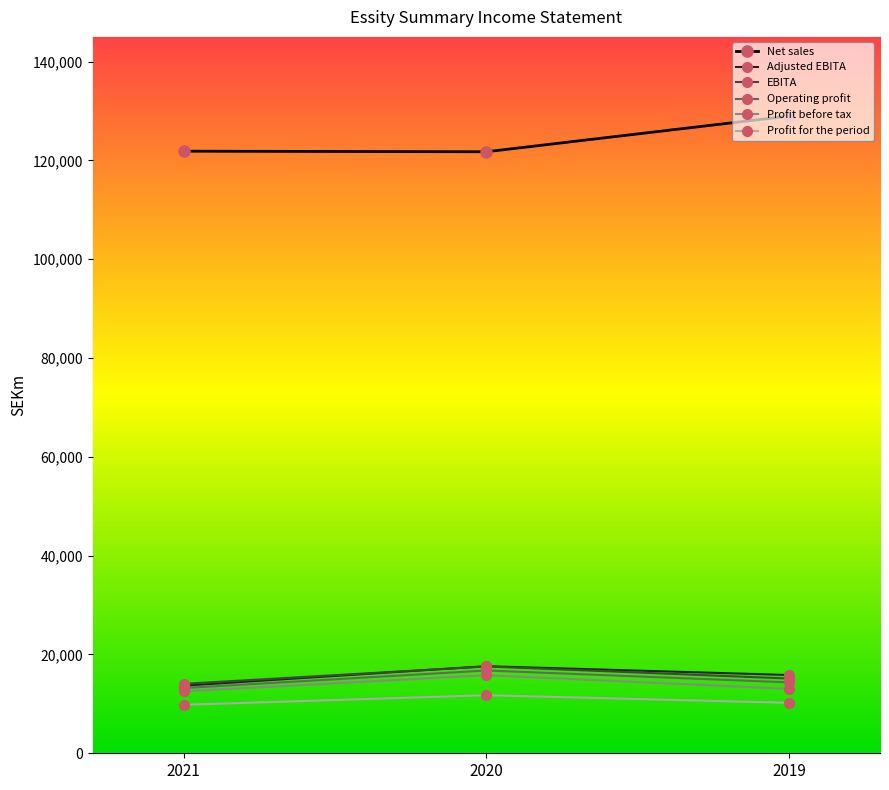

Reading left to right, list all the values displayed in this chart.

Net sales: 2021=121867	2020=121752	2019=128975
Adjusted EBITA: 2021=13680	2020=17626	2019=15840
EBITA: 2021=14051	2020=17567	2019=15127
Operating profit: 2021=13199	2020=16758	2019=14349
Profit before tax: 2021=12537	2020=15800	2019=13040
Profit for the period: 2021=9810	2020=11747	2019=10212